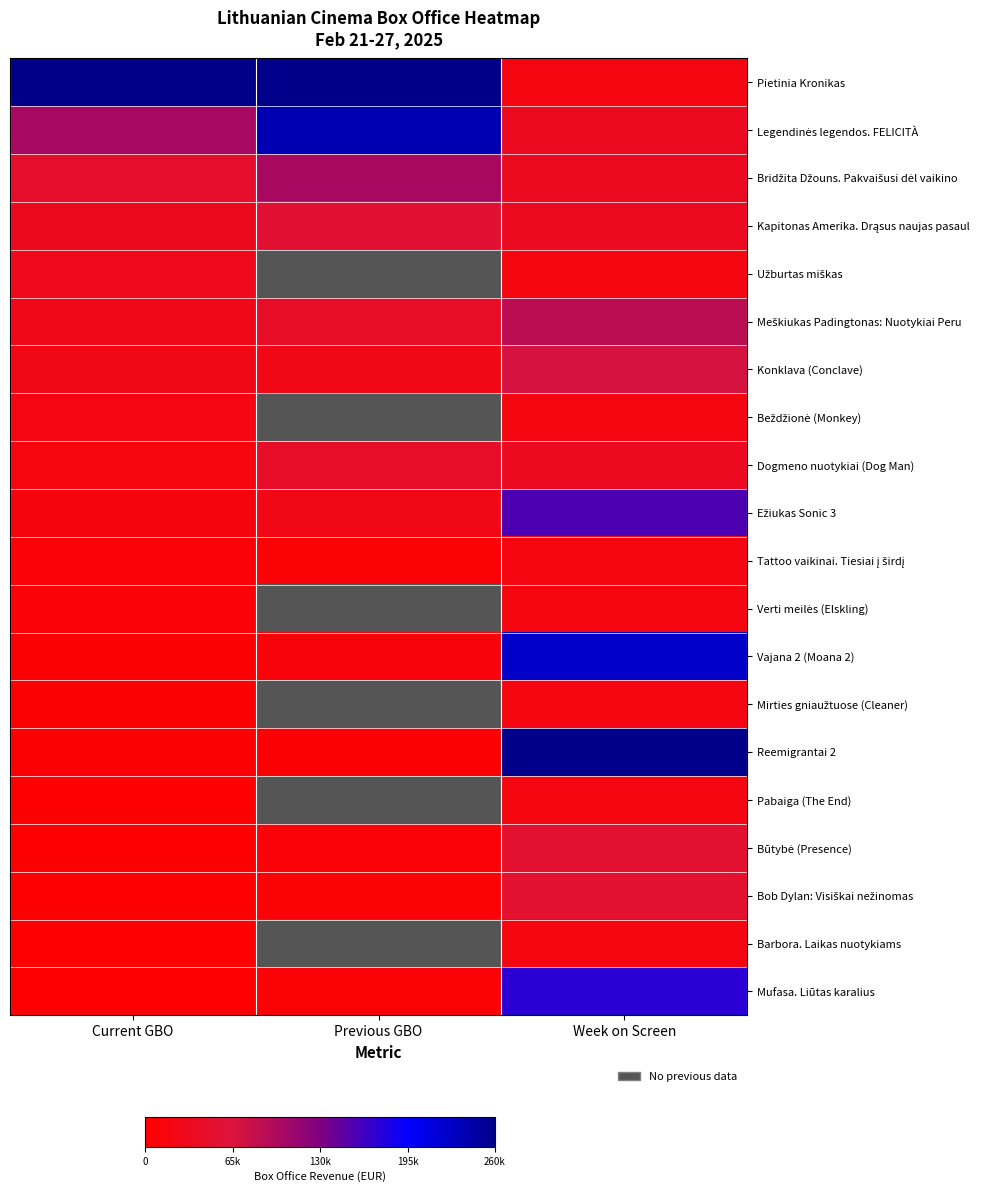

Between Current GBO and Previous GBO, which series saw the biggest shift?

Legendinės legendos. FELICITÀ